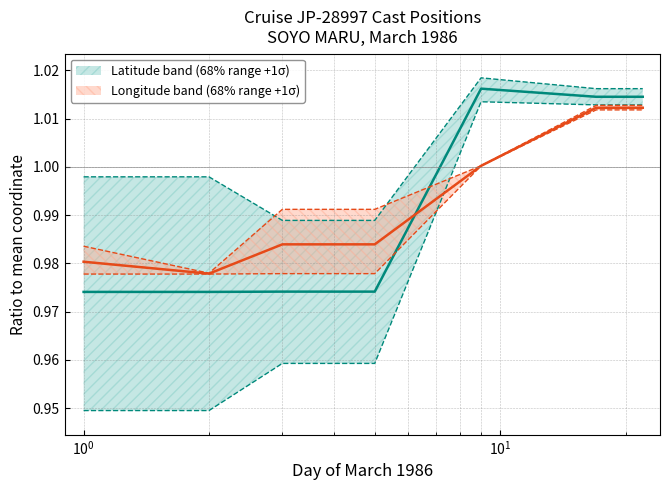

How many interior local valleys does the LONGITUDE_mid series have?

1